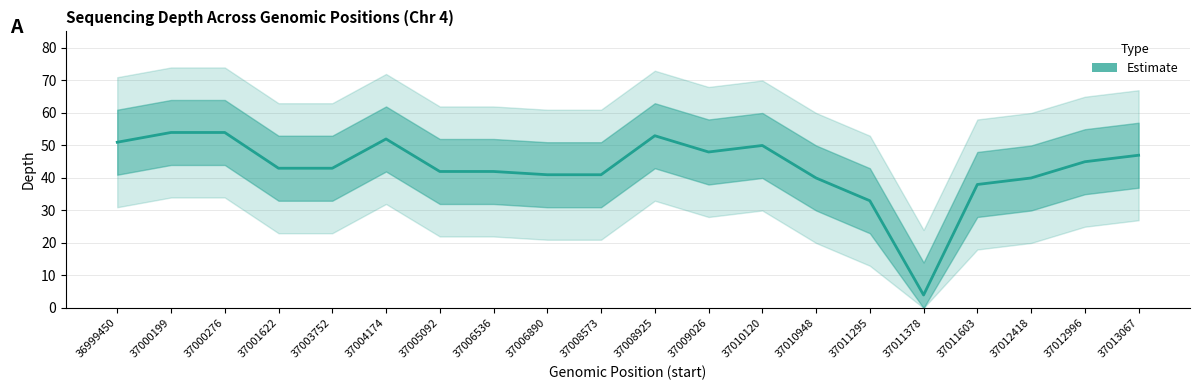

True or false: the data shows 59 at 37011295.

False